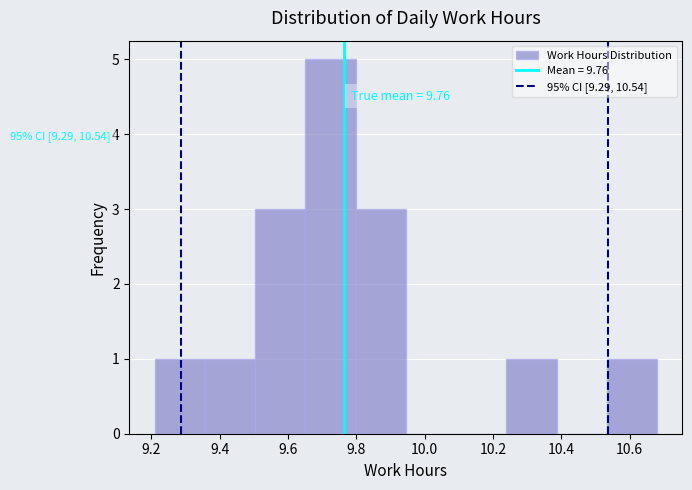

Over which range of the x-axis is the bar tallest?

9.66 to 9.80